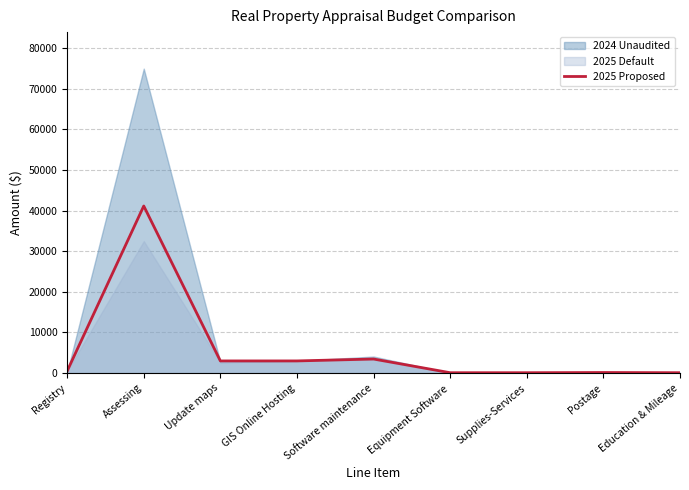

Reading left to right, extract all data points from this chart.

Registry=500	Assessing=41140	Update maps=3000	GIS Online Hosting=3000	Software maintenance=3467	Equipment Software=100	Supplies-Services=100	Postage=150	Education & Mileage=100